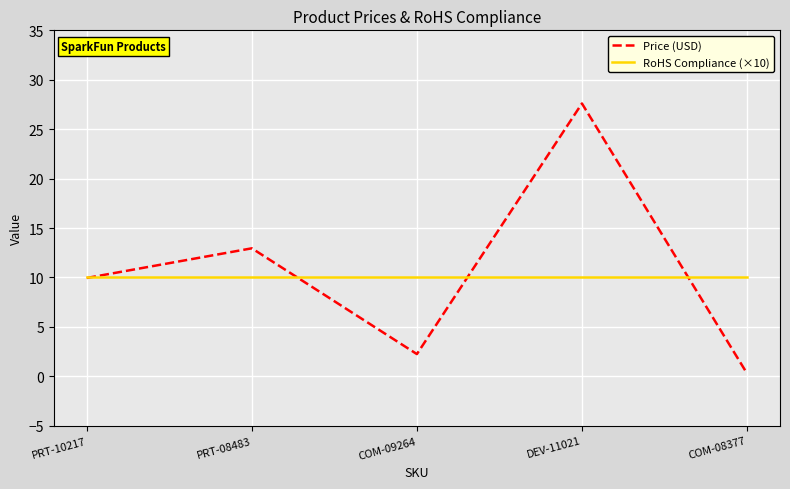

Rank the categories by Price (USD) value from lowest to highest.

COM-08377, COM-09264, PRT-10217, PRT-08483, DEV-11021